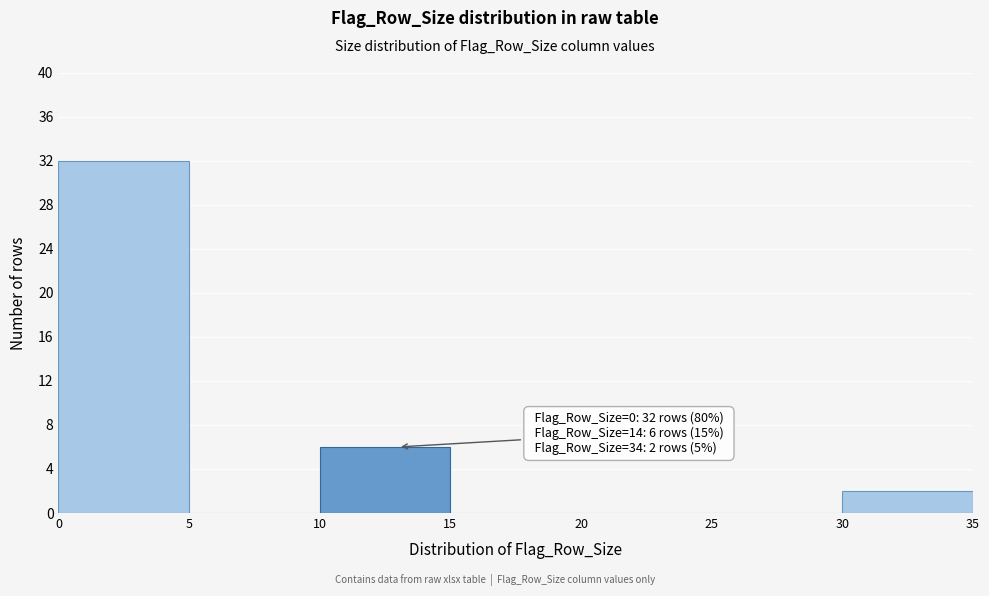

Which range on the x-axis has the tallest bar?

0 to 5